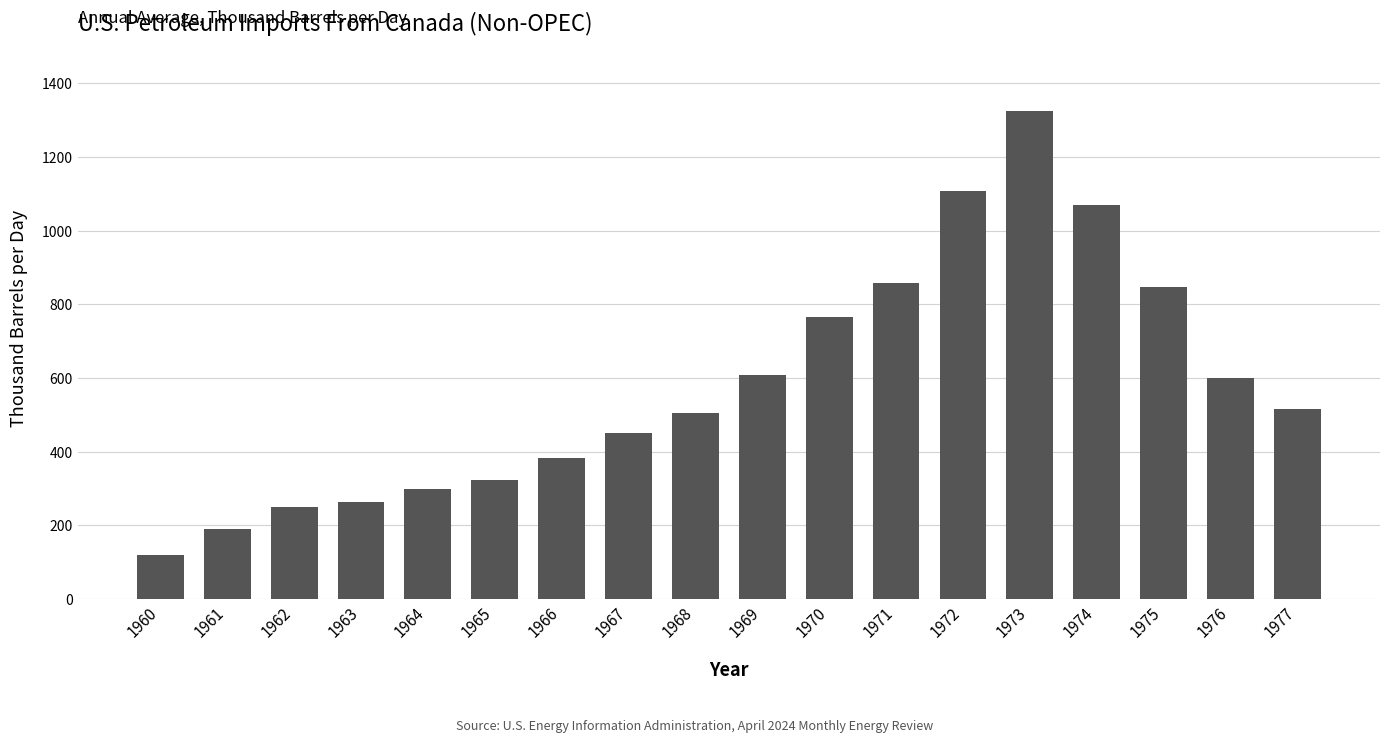

What is the sum of the values at 1973 and 1977?

1841.8